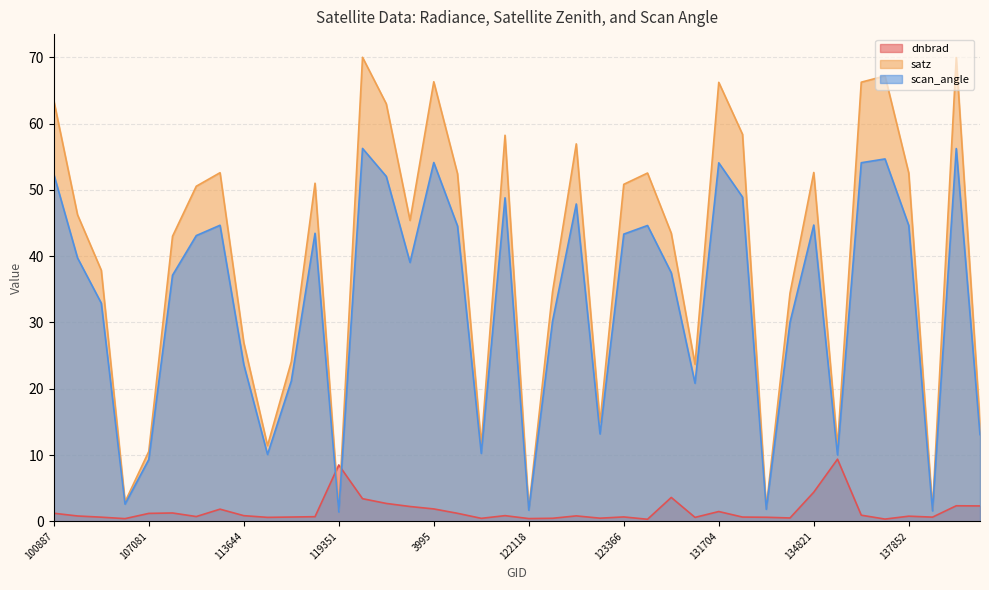

Reading right to left, list all the values displayed in this chart.

dnbrad: 140194=2.3	7001=2.3	139217=0.6	137852=0.8	137664=0.3	6551=0.9	135187=9.4	134821=4.4	133343=0.5	133159=0.6	132798=0.6	131704=1.5	131354=0.6	124261=3.6	123728=0.3	123366=0.7	123011=0.5	122463=0.8	122289=0.5	122118=0.4	121771=0.9	121249=0.4	120905=1.2	3995=1.9	120041=2.2	119873=2.7	3797=3.4	119351=8.5	115226=0.7	115113=0.6	113817=0.6	113644=0.9	113477=1.8	109184=0.7	107253=1.3	107081=1.2	104431=0.4	104315=0.6	101013=0.8	100887=1.2
satz: 140194=14.8	7001=70.0	139217=1.8	137852=52.5	137664=67.2	6551=66.2	135187=11.3	134821=52.6	133343=34.4	133159=2.1	132798=58.4	131704=66.2	131354=23.7	124261=43.5	123728=52.5	123366=50.8	123011=14.9	122463=56.9	122289=34.6	122118=1.9	121771=58.2	121249=11.6	120905=52.4	3995=66.3	120041=45.4	119873=63.0	3797=70.0	119351=1.6	115226=51.0	115113=24.1	113817=11.4	113644=27.0	113477=52.6	109184=50.6	107253=43.0	107081=10.5	104431=2.9	104315=37.9	101013=46.2	100887=63.5
scan_angle: 140194=13.1	7001=56.2	139217=1.6	137852=44.6	137664=54.7	6551=54.1	135187=10.0	134821=44.7	133343=30.0	133159=1.8	132798=48.9	131704=54.1	131354=20.8	124261=37.5	123728=44.6	123366=43.3	123011=13.2	122463=47.9	122289=30.2	122118=1.7	121771=48.8	121249=10.2	120905=44.5	3995=54.1	120041=39.1	119873=52.0	3797=56.3	119351=1.4	115226=43.5	115113=21.2	113817=10.1	113644=23.7	113477=44.7	109184=43.1	107253=37.1	107081=9.3	104431=2.6	104315=32.9	101013=39.7	100887=52.4